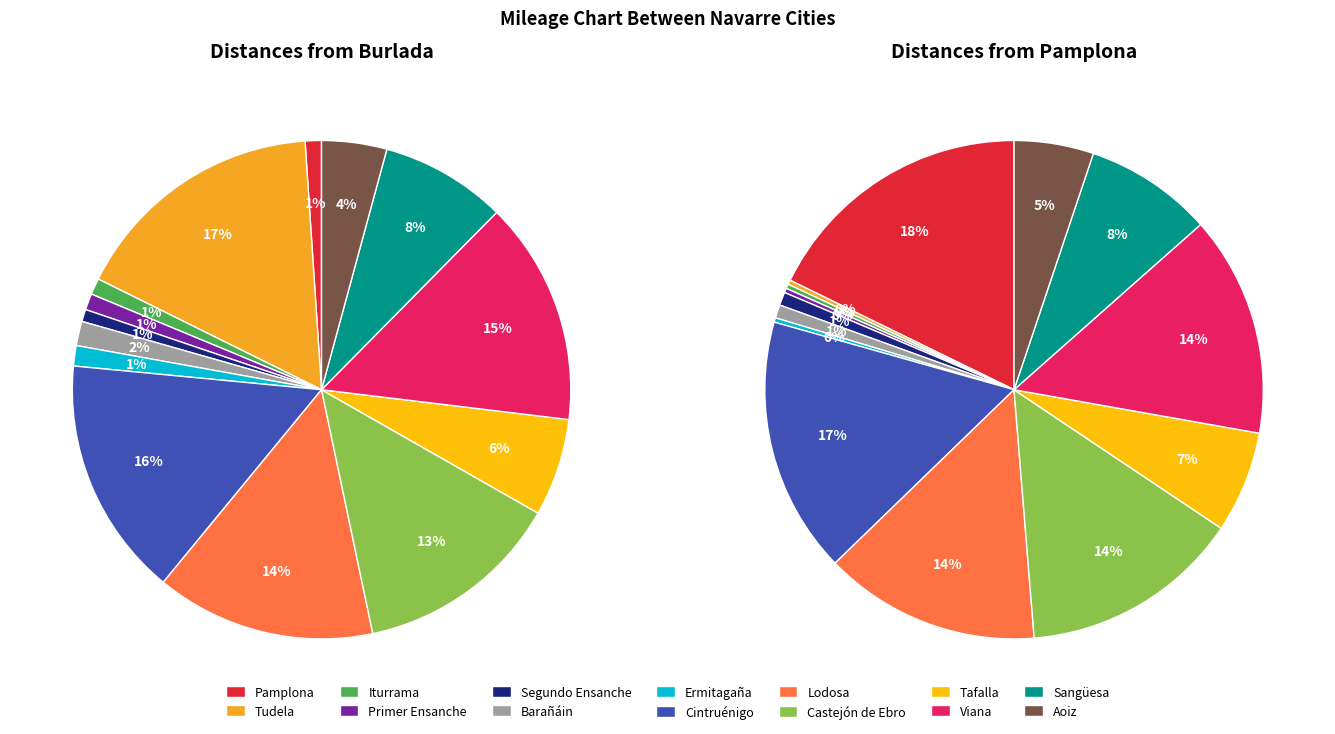

Is the sum of Castejón de Ebro and Tudela greater than half?

No